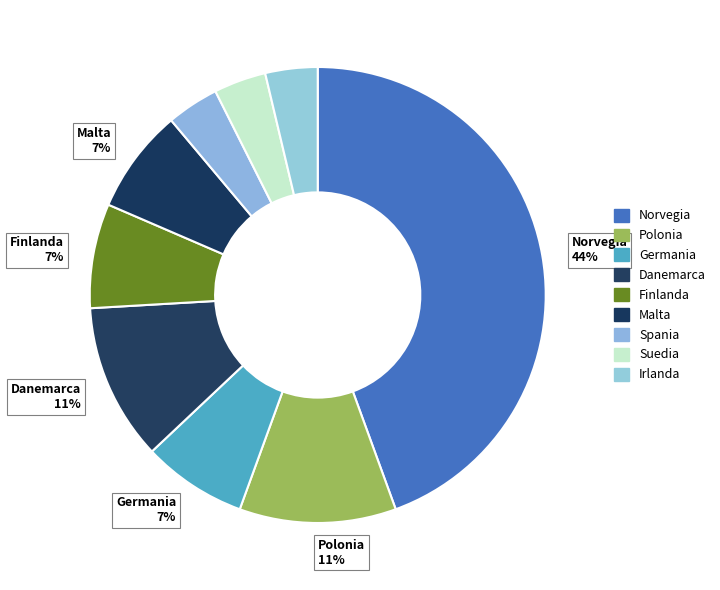

Count the number of slices in the pie.

9